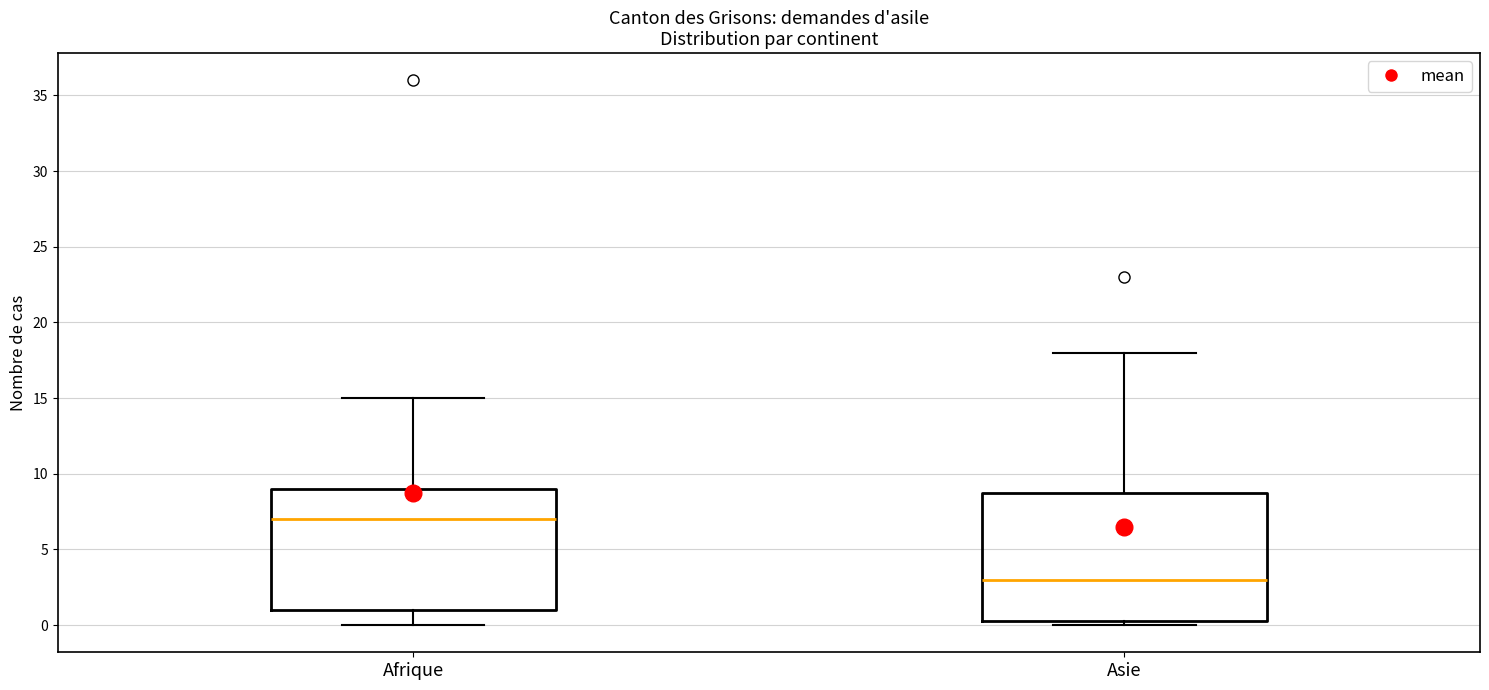

Where is the lower edge of the box for Afrique on the y-axis? The values are not printed on the chart, so give them approximately, as read against the axis.

1.0